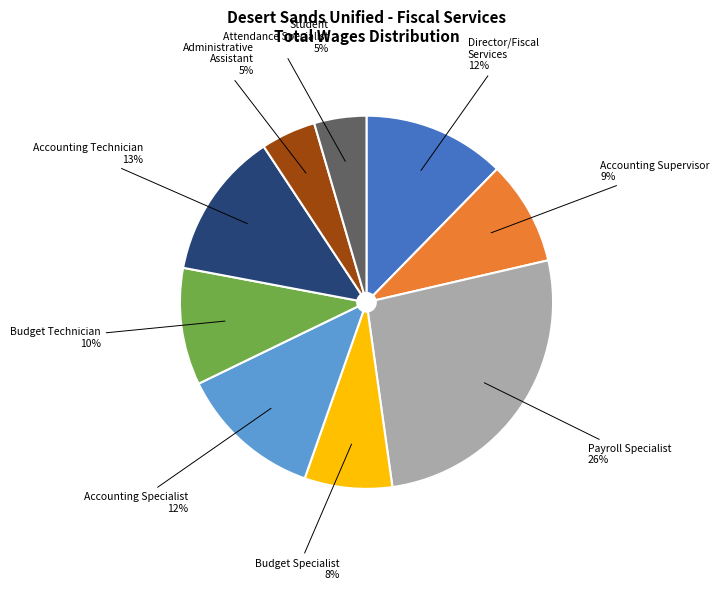

To the nearest percent, what is the difference between the Accounting Technician and Student Attendance Specialist slice percentages?

8%